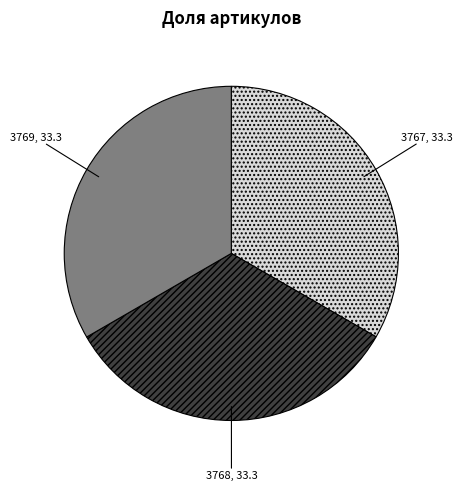

How many slices are in this pie chart?

3